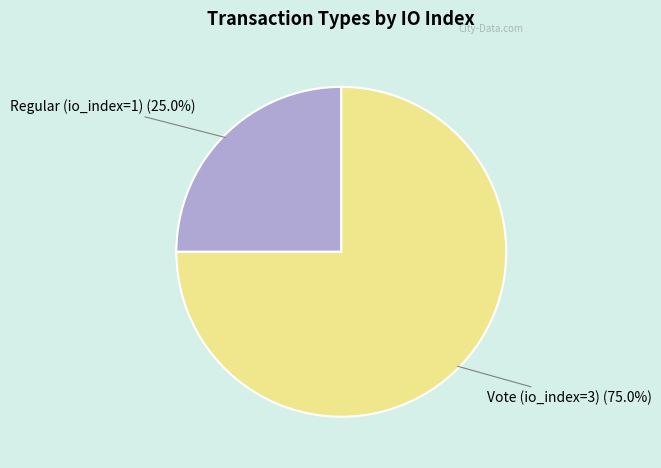

How many slices are in this pie chart?

2